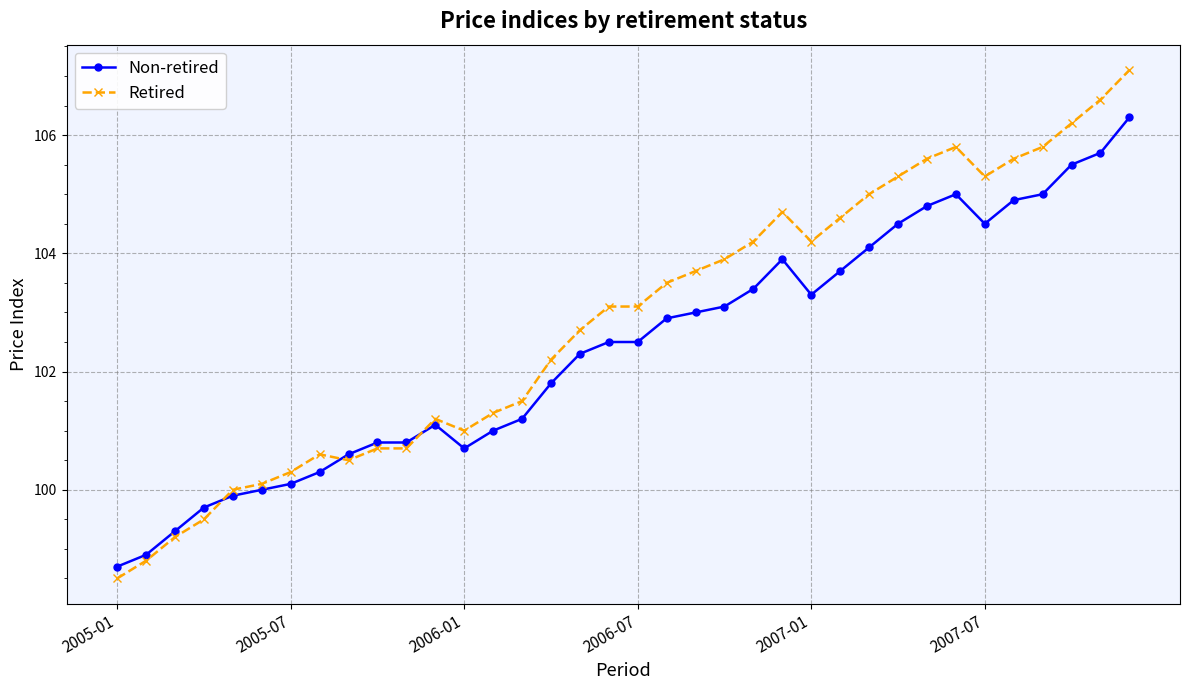

How many intersections are there between Non-retired and Retired?

3